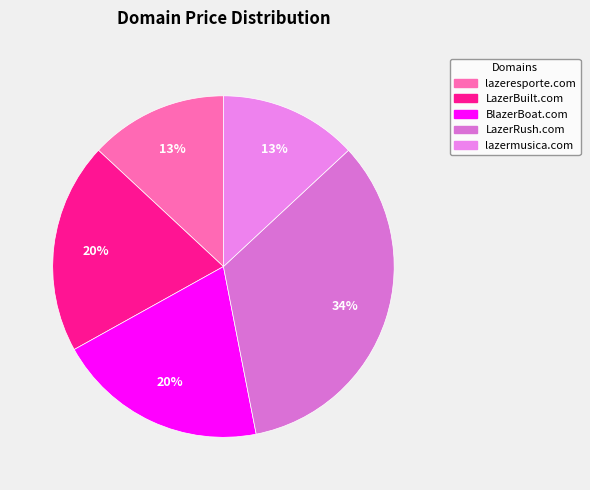

Which has a higher value, BlazerBoat.com or LazerRush.com?

LazerRush.com